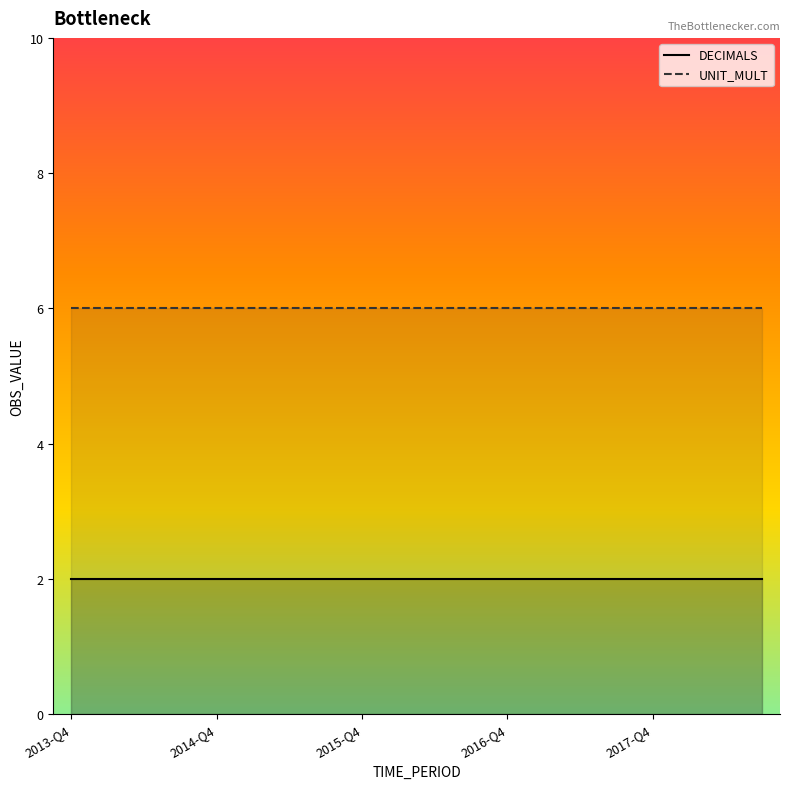

At which label is UNIT_MULT closest to 6?

2013-Q4